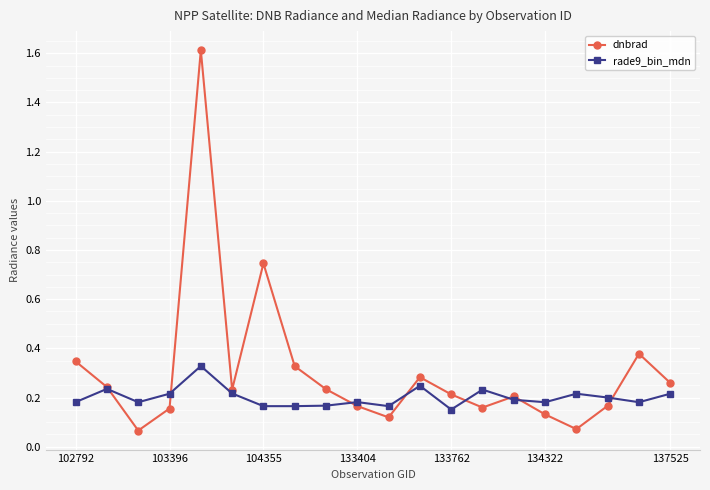

True or false: rade9_bin_mdn has more than 1 points higher than both neighbors.

True